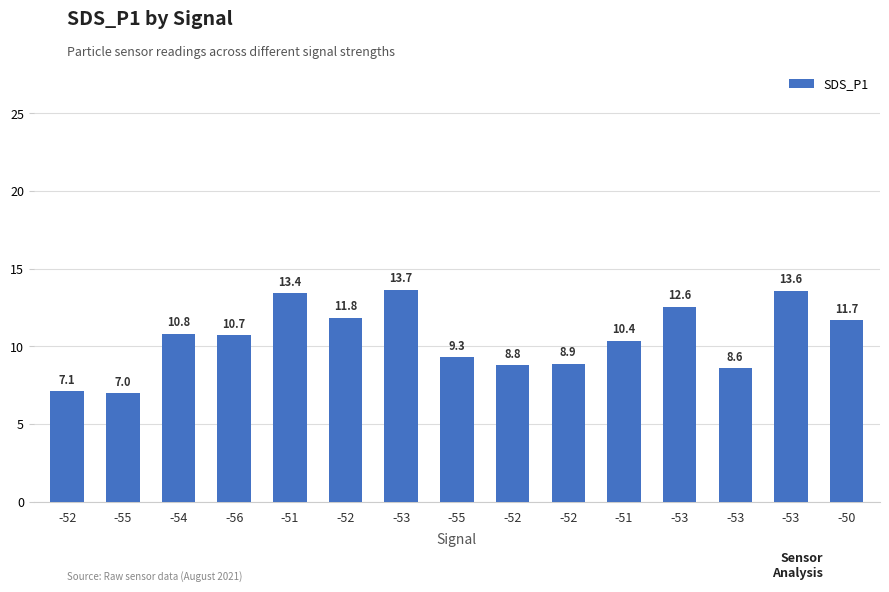

Which has a higher value, -52 or -52?

-52